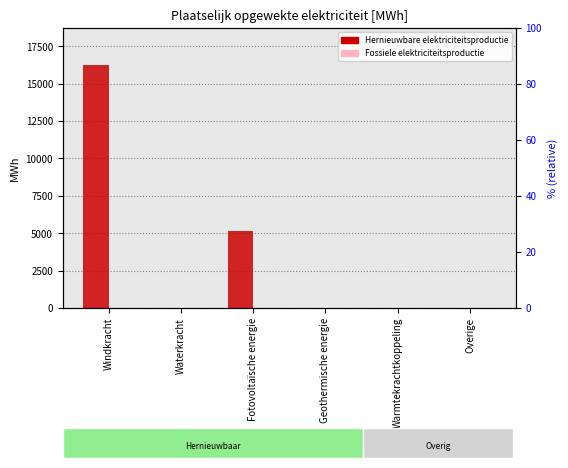

List the series in order of their peak value, highest first.

Hernieuwbare elektriciteitsproductie, Fossiele elektriciteitsproductie